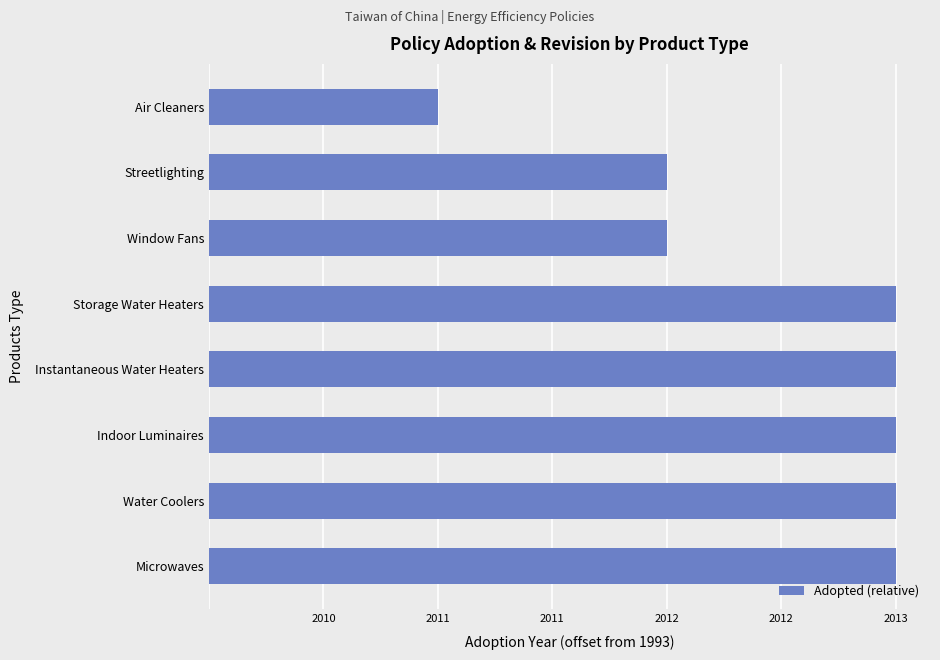

Does the chart contain any negative values?

No